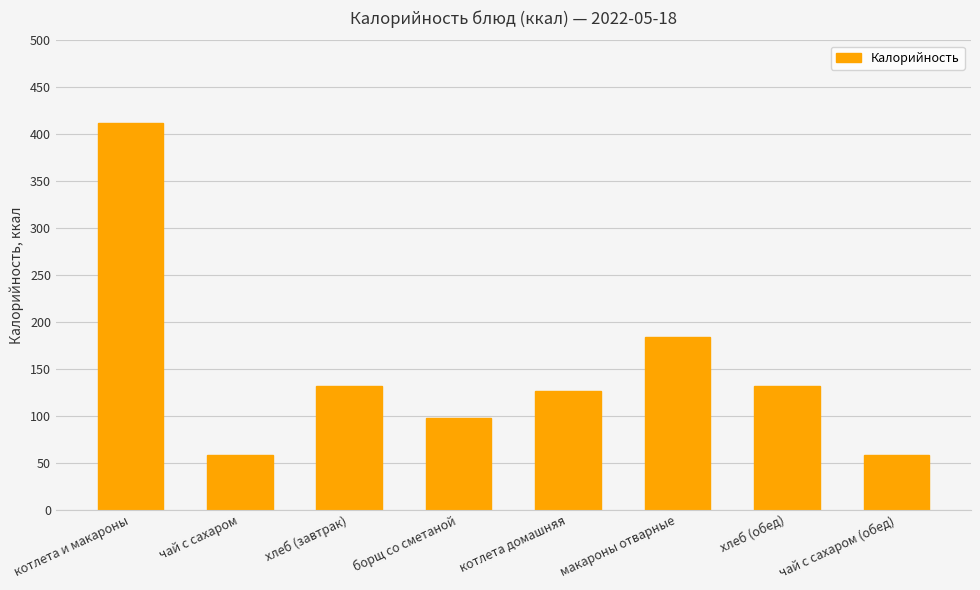

Reading left to right, list all the values displayed in this chart.

котлета и макароны=412	чай с сахаром=58	хлеб (завтрак)=132	борщ со сметаной=98	котлета домашняя=126	макароны отварные=184	хлеб (обед)=132	чай с сахаром (обед)=58